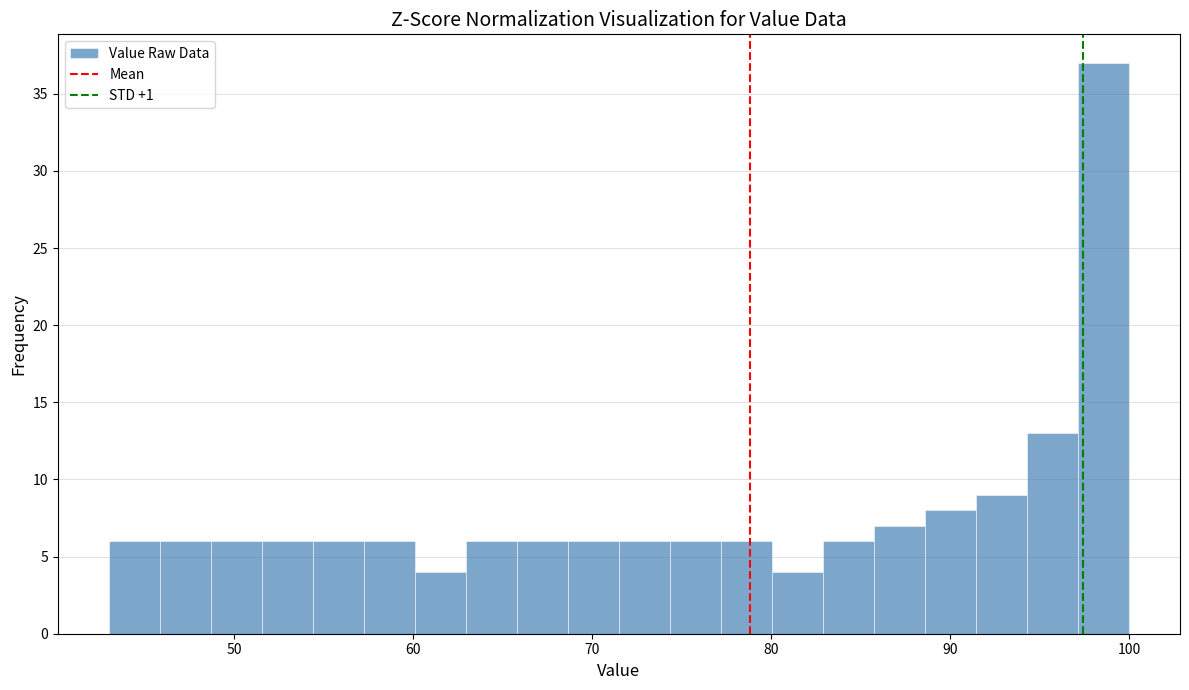

Read against the x-axis, roughly where is the centre of the tallest bar?

99